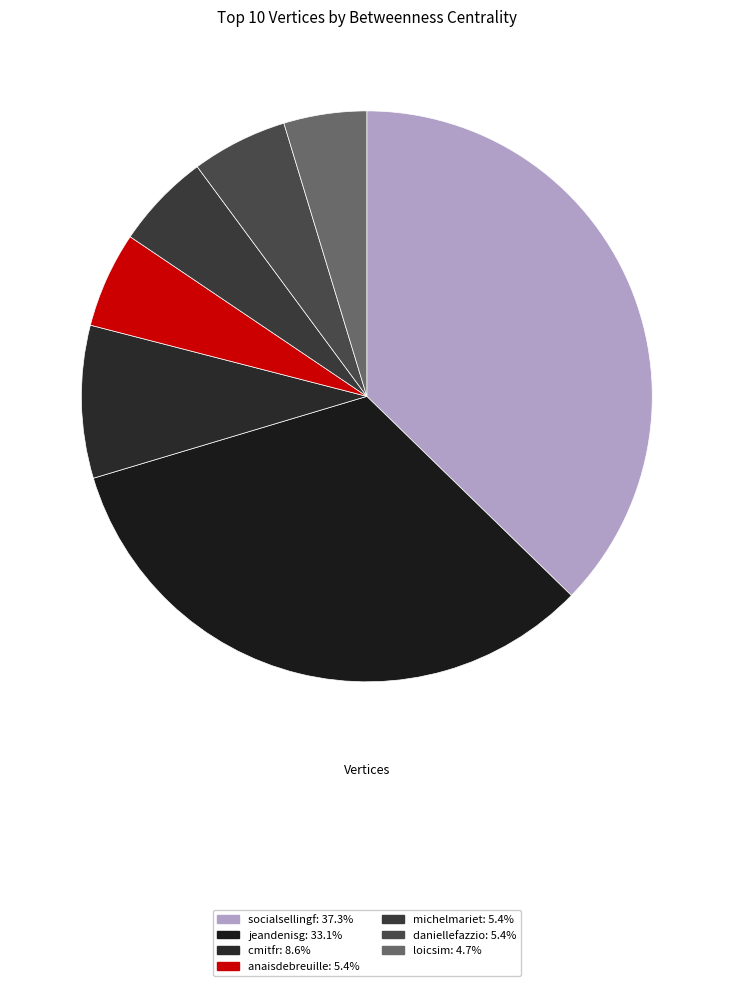

How many slices are in this pie chart?

7